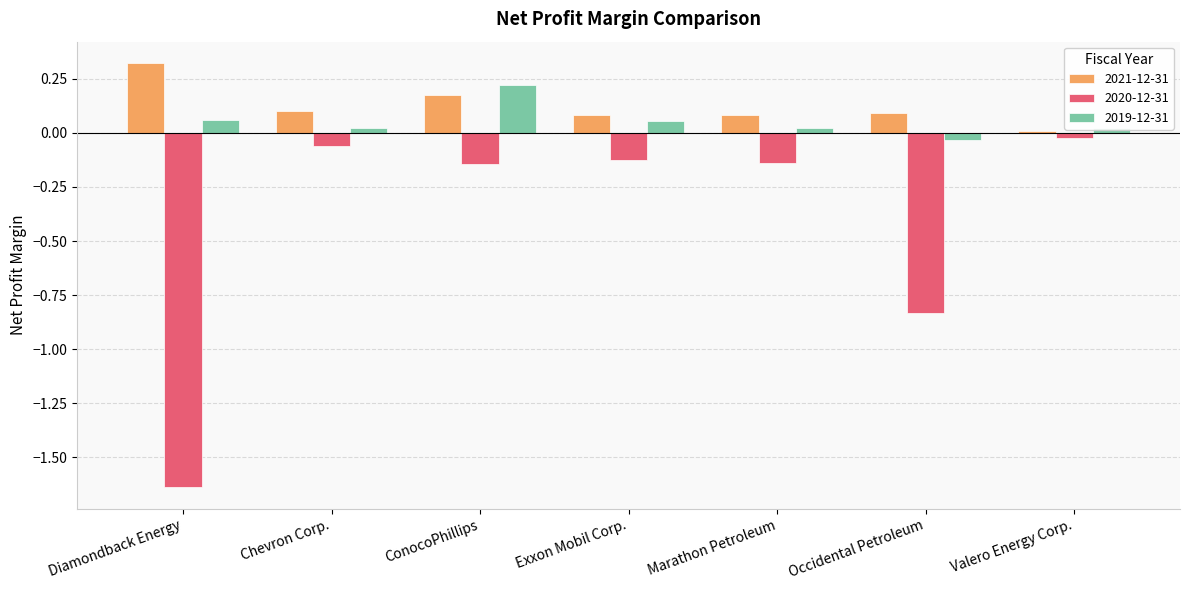

At which category is the sum across all series the highest?

ConocoPhillips